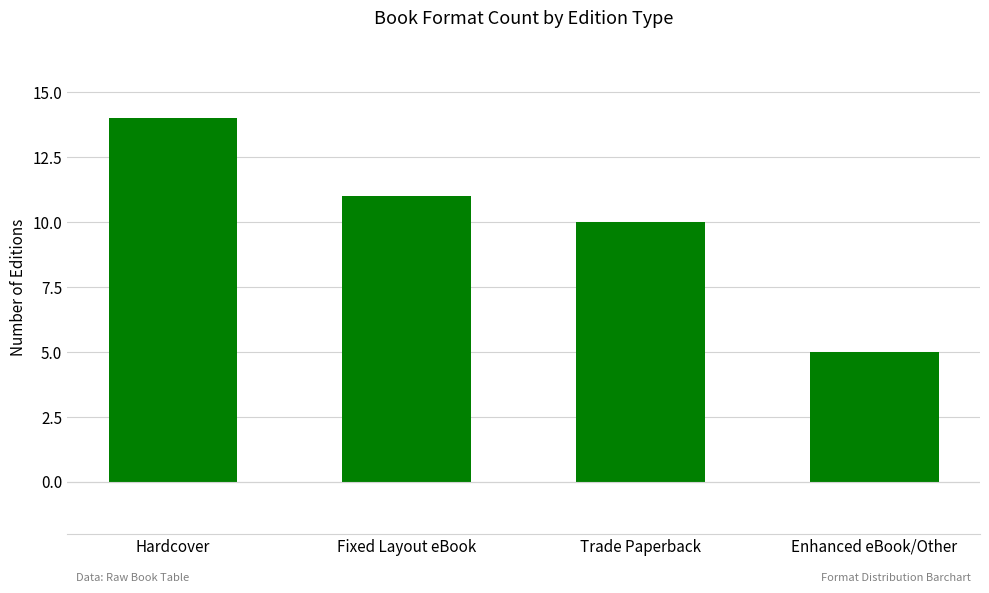

What is the change in value from Fixed Layout eBook to Enhanced eBook/Other?

-6